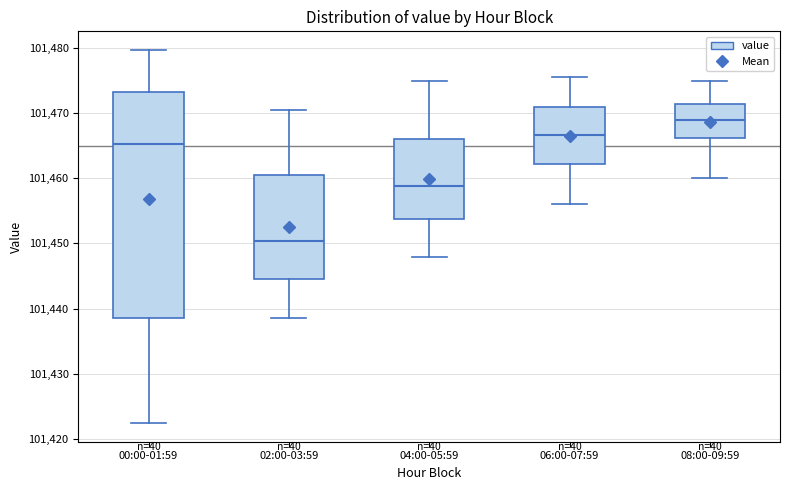

Which box has the lowest median line?

02:00-03:59